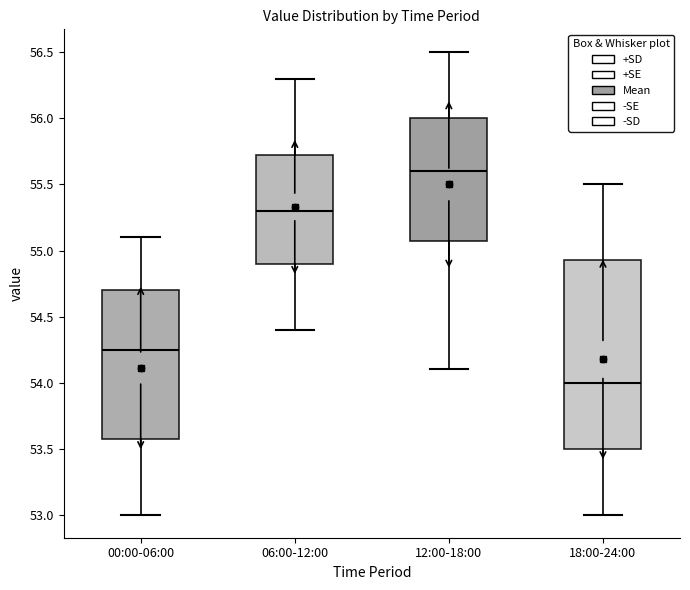

Reading left to right, read every box against the y-axis: the position of its median line, the range the box covers, and the ends of its whiskers. The values are not printed on the chart, so give them approximately, as read against the axis.

00:00-06:00: median 54.25, box 53.60 to 54.70, whiskers 53.00 to 55.10
06:00-12:00: median 55.30, box 54.90 to 55.75, whiskers 54.40 to 56.30
12:00-18:00: median 55.60, box 55.10 to 56.00, whiskers 54.10 to 56.50
18:00-24:00: median 54.00, box 53.50 to 54.95, whiskers 53.00 to 55.50